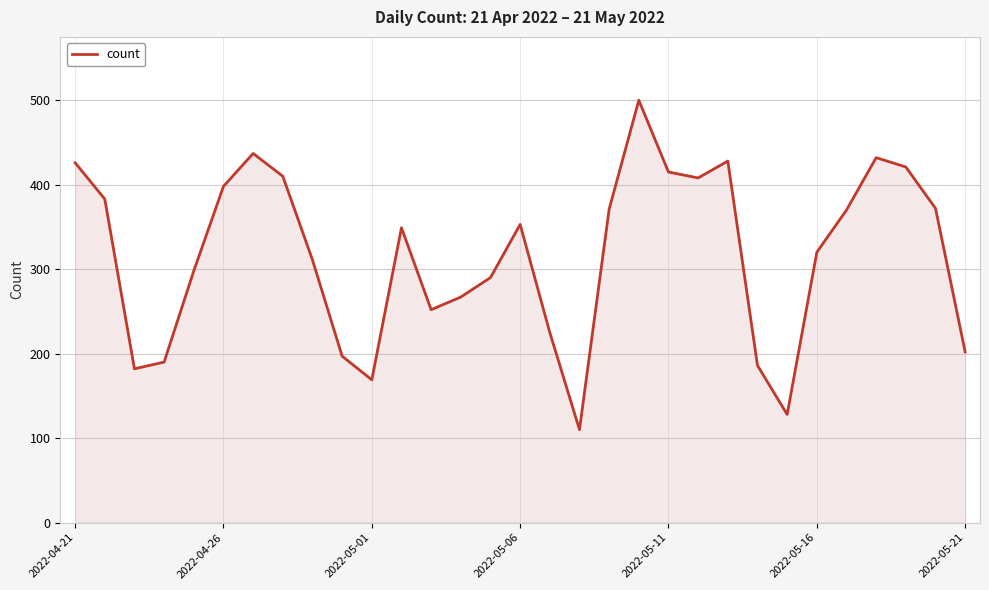

What is the difference between the maximum and minimum values?

390